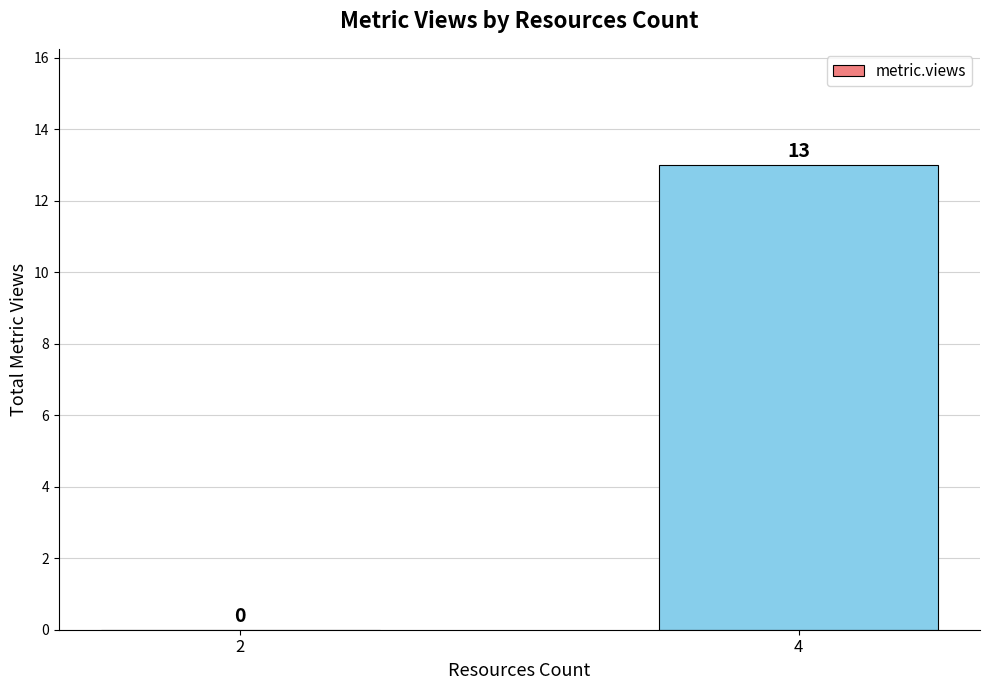

What is the sum of the values at 4 and 2?

13